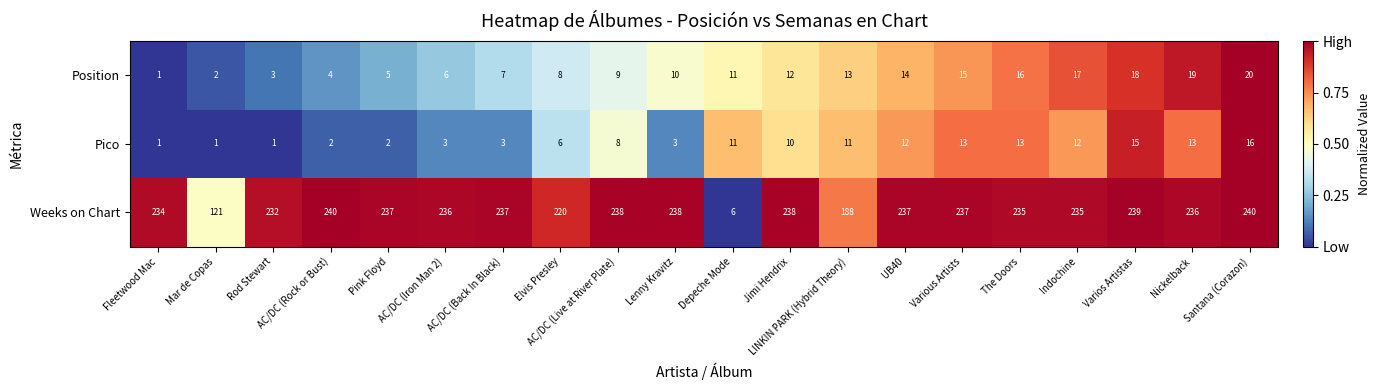

Rank the series at AC/DC (Live at River Plate) from lowest to highest value.

Pico, Position, Weeks on Chart